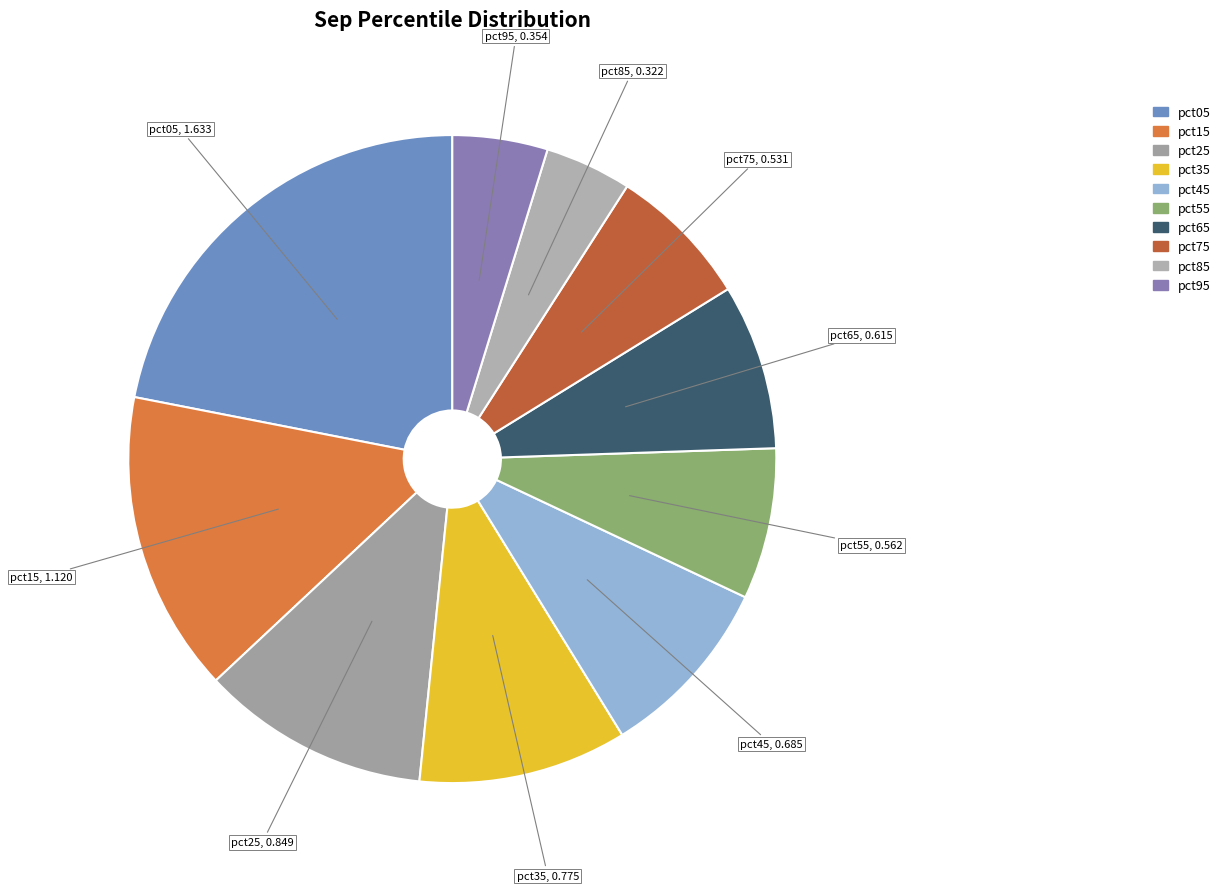

Is pct55 the majority of the pie?

No